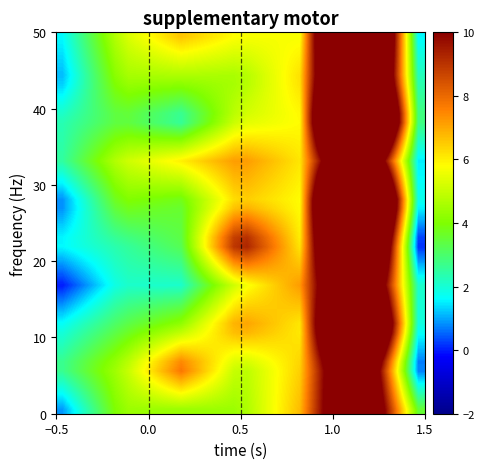

At how many categories does at least one series exceed 15?

4